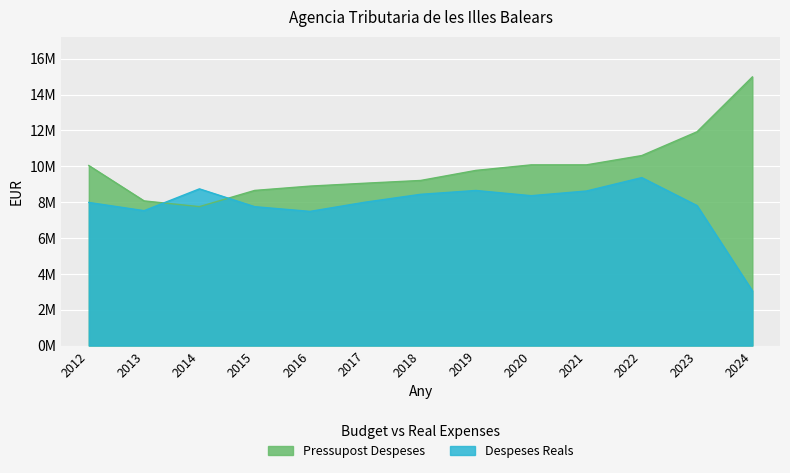

Is it true that Despeses Reals equals 4819399.6 at 2015?

False